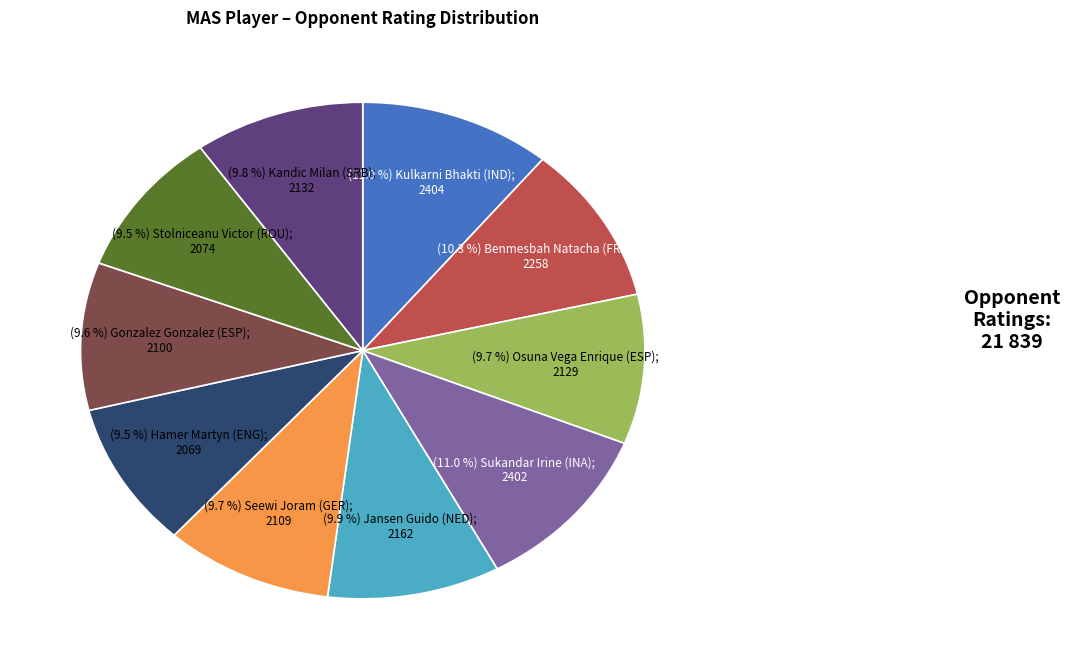

How many slices are in this pie chart?

10